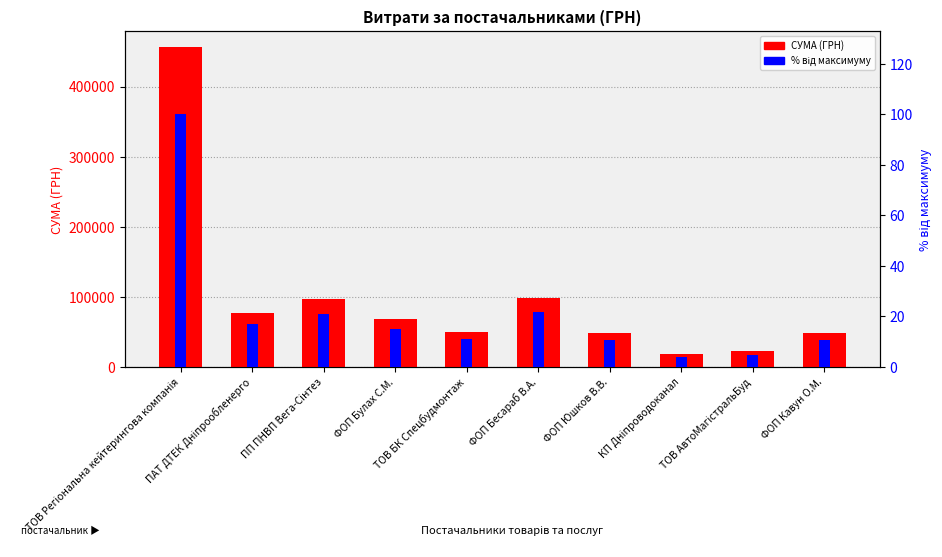

What value does the СУМА (ГРН) series have at КП Дніпроводоканал?

18295.3